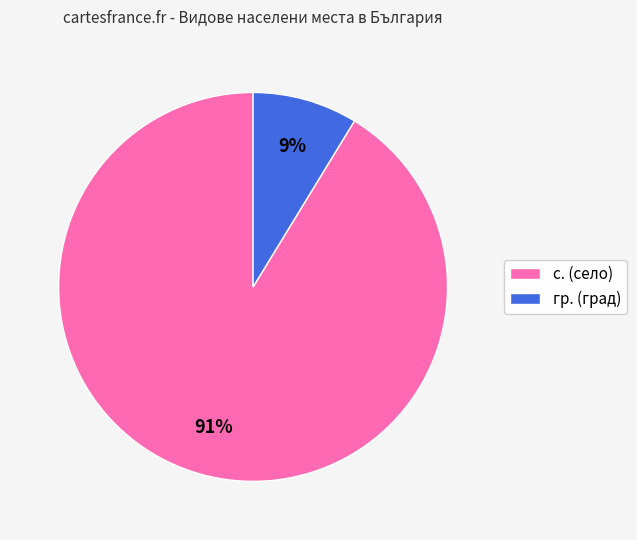

Which category has the biggest portion of the pie?

с.